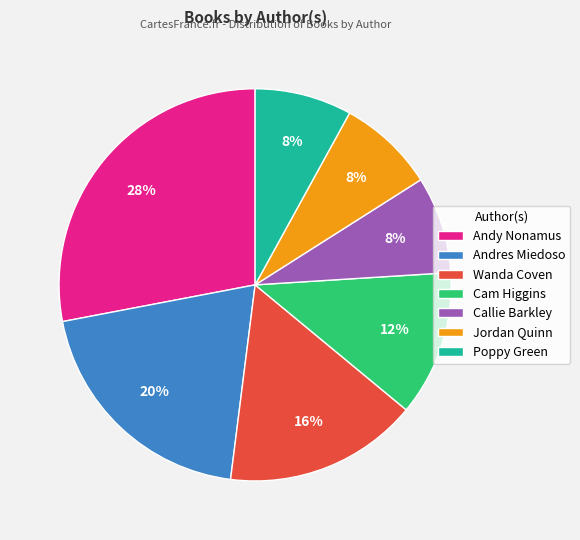

Does Callie Barkley account for over 50% of the chart?

No